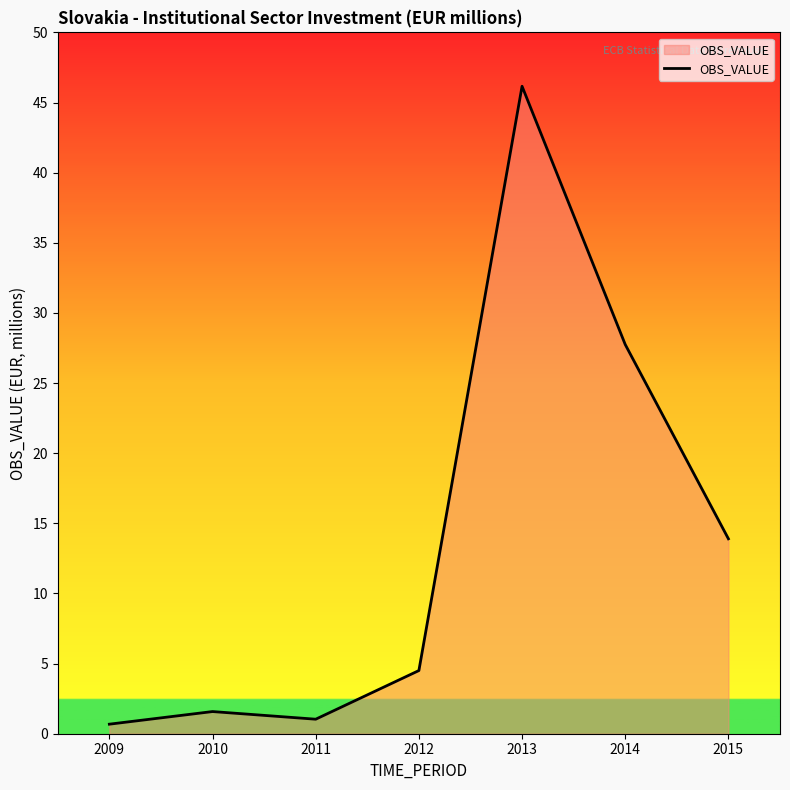

Reading left to right, transcribe all the data shown in this chart.

0.7	1.6	1.0	4.5	46.2	27.7	13.9